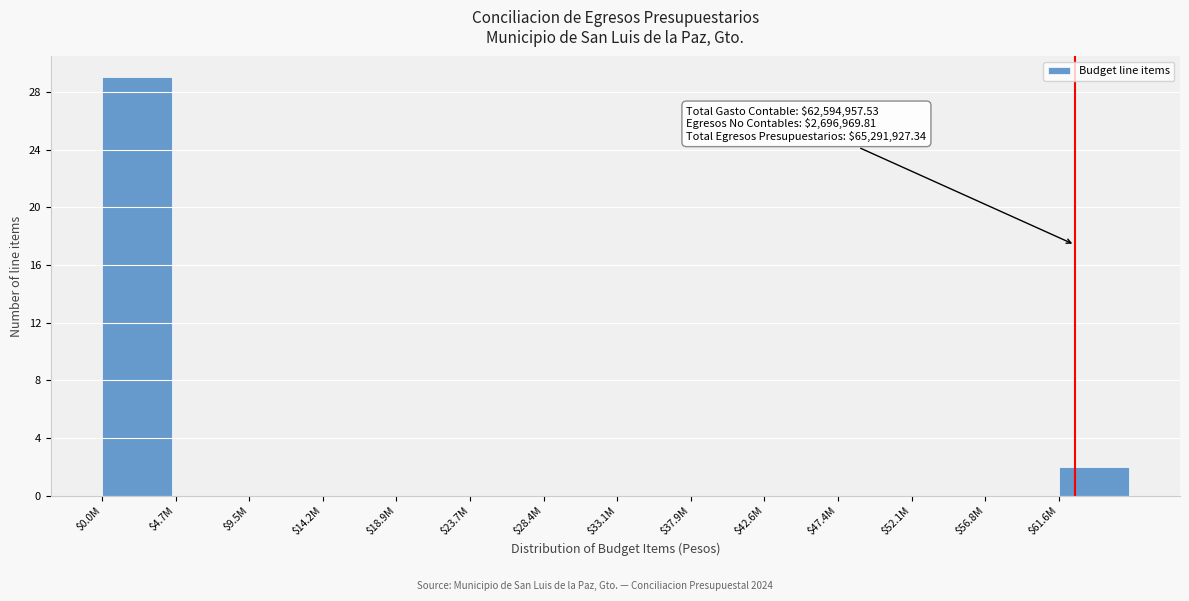

At which label is the value closest to 14?

$61.6M